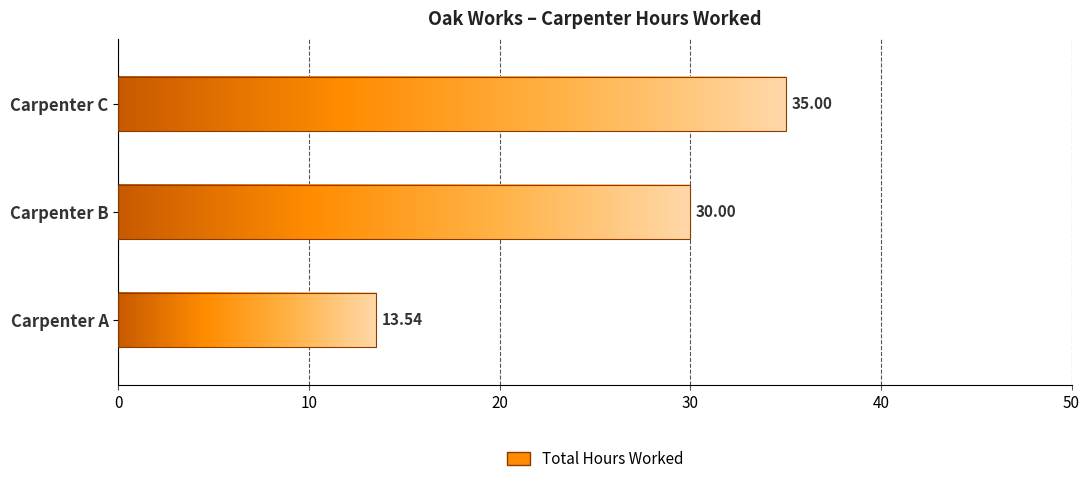

True or false: the data shows 53.5 at Carpenter B.

False